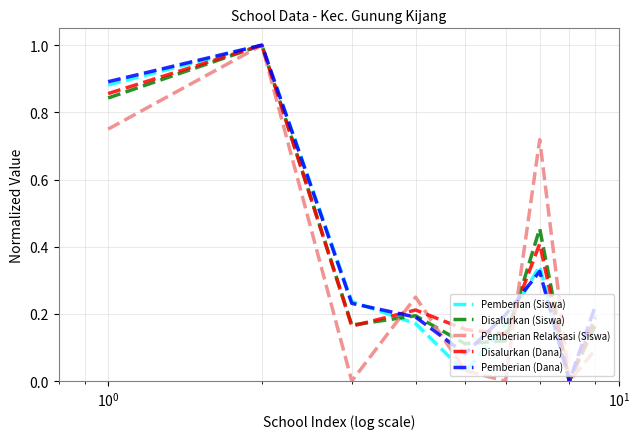

What is the maximum value for Pemberian Relaksasi (Siswa)?

1.0